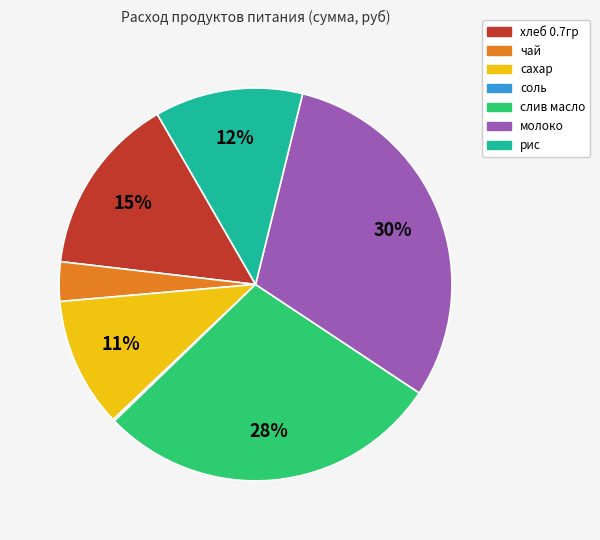

Which has a higher value, чай or молоко?

молоко